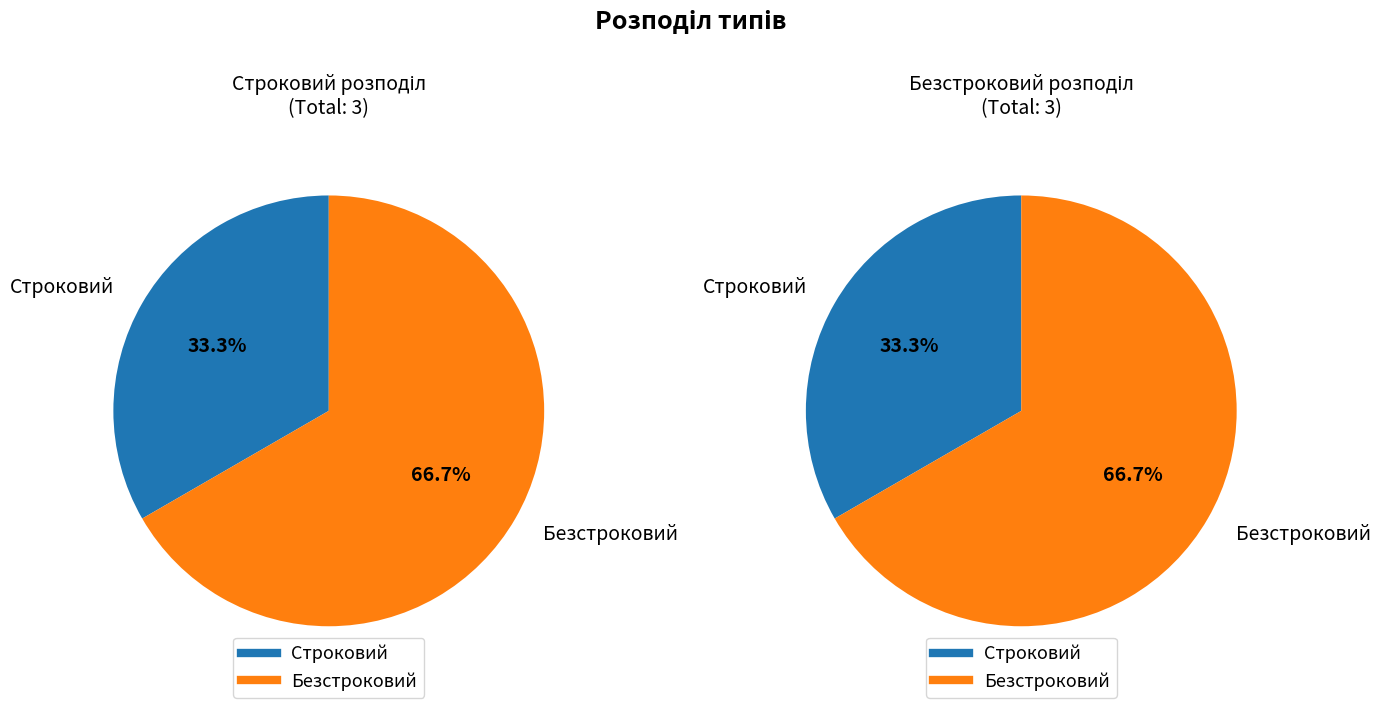

Which has a higher value, Безстроковий or Строковий?

Безстроковий